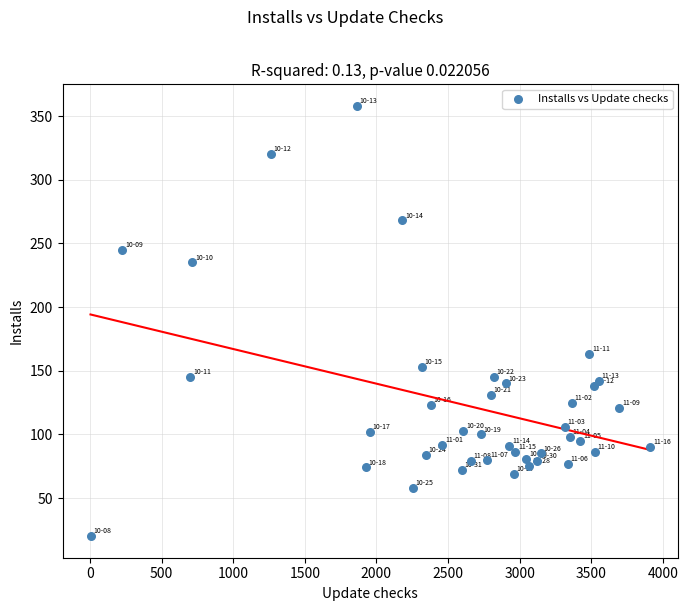

What is the range of Y values (max minus min)?

338